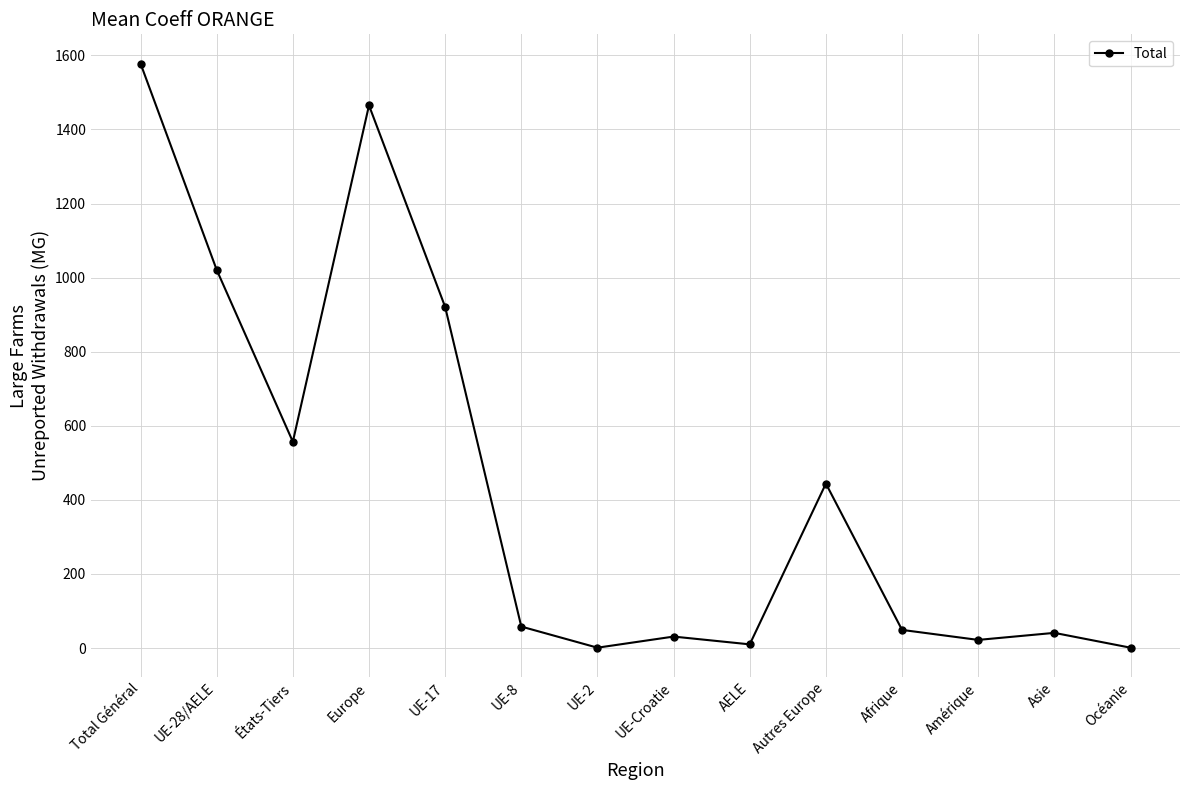

How many values are below 58?

7